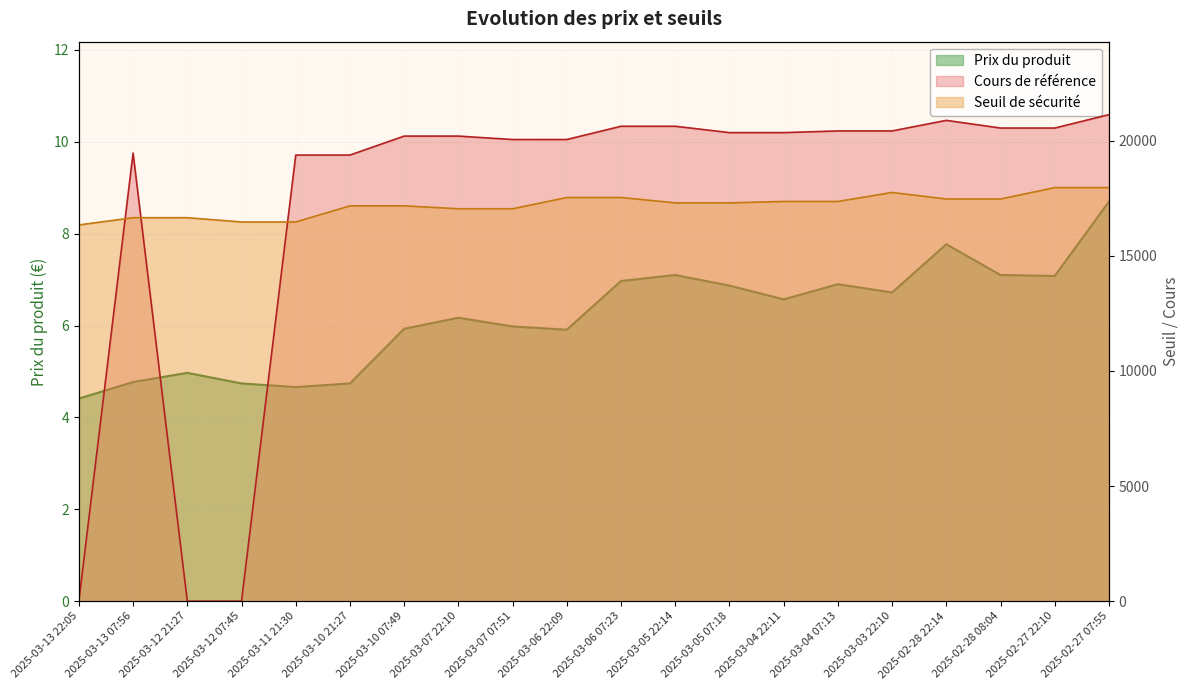

How many data points in Cours de référence are above 20352?

10